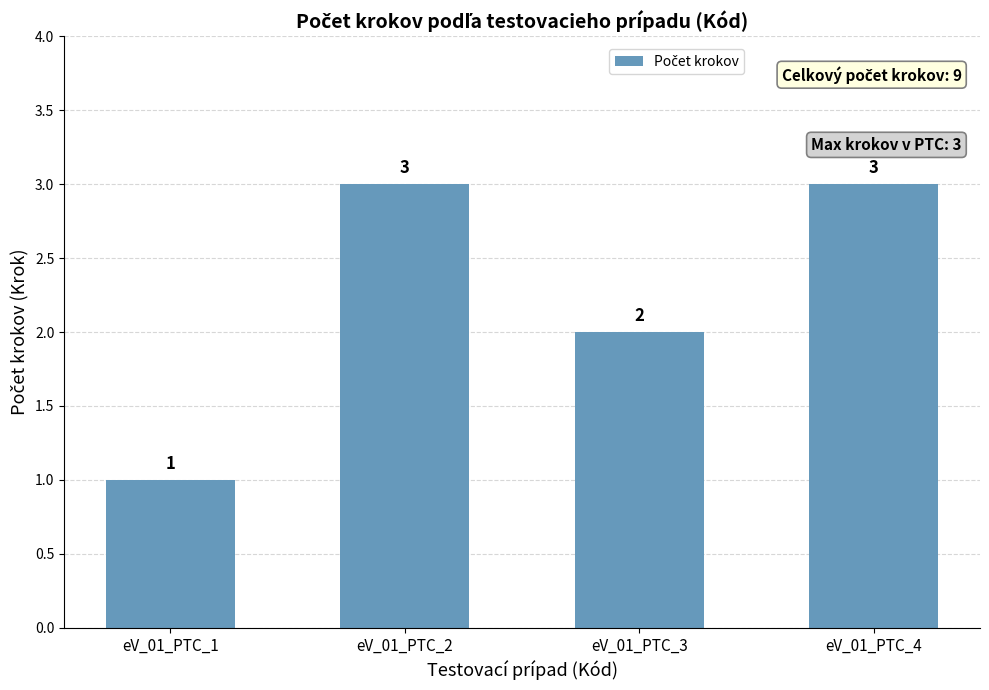

Count the number of categories in the chart.

4